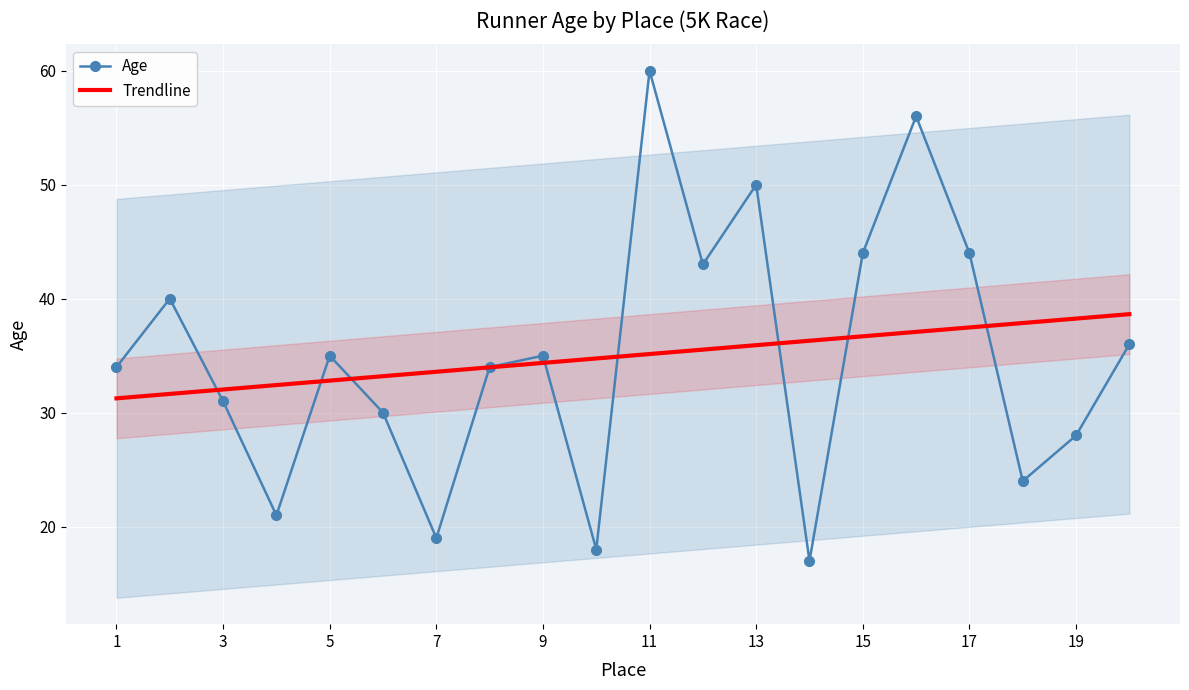

What is the total value across all series at 13?

52.6